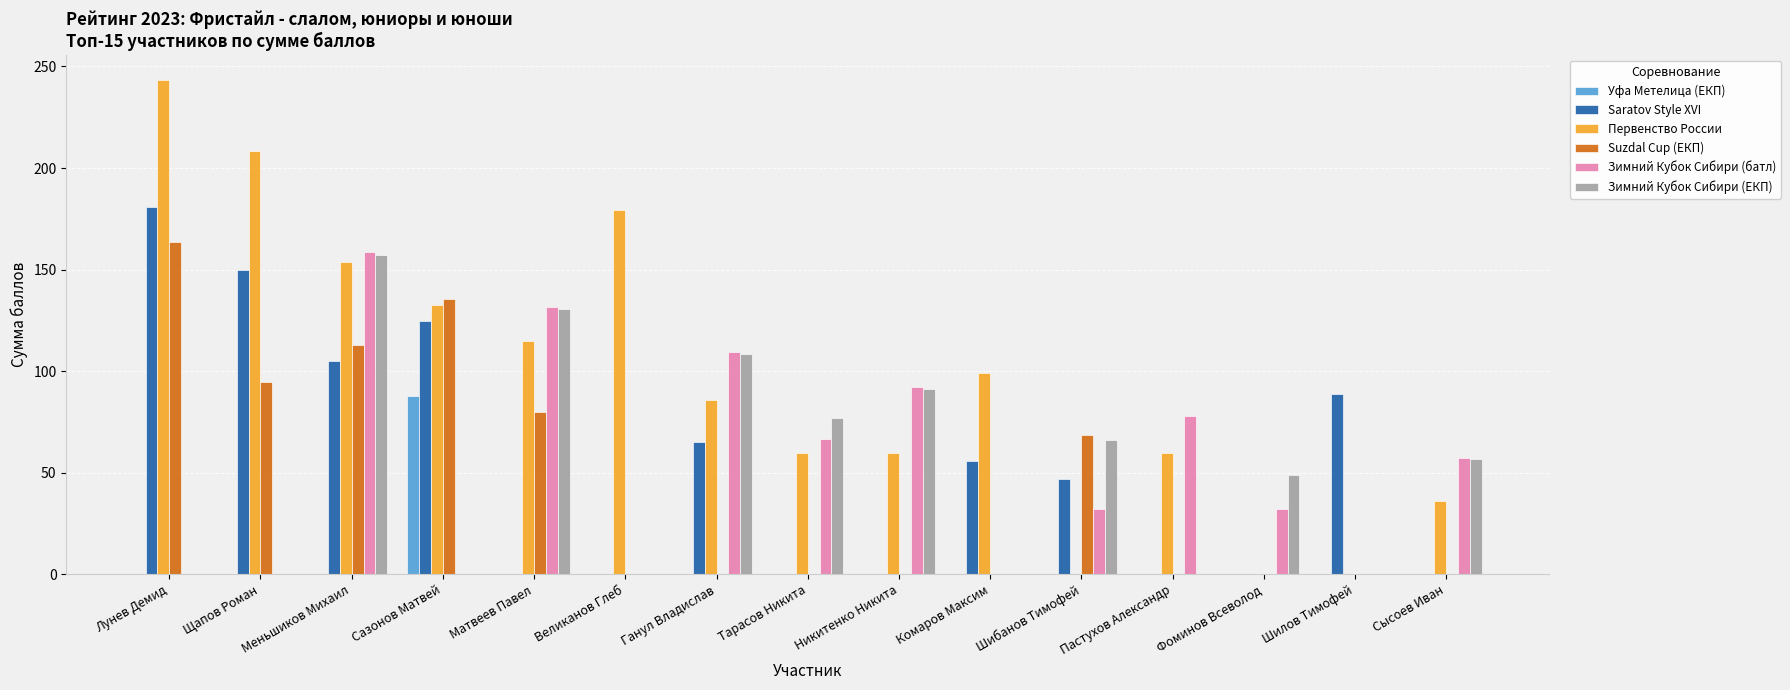

The value of Зимний Кубок Сибири (ЕКП) at Пастухов Александр is 98.2. True or false?

False